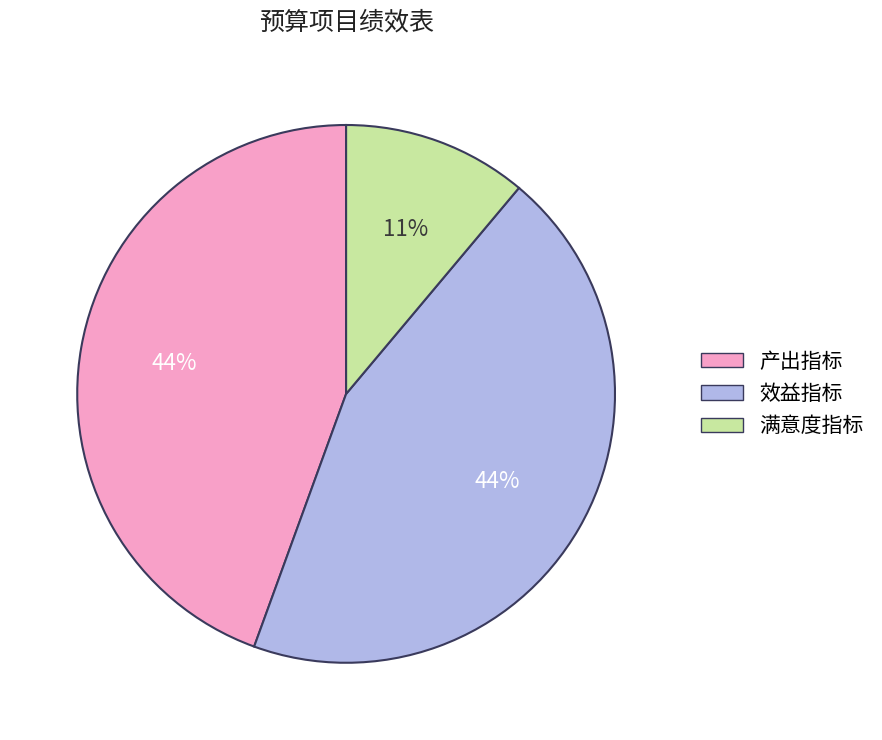

To the nearest percent, what percentage of the pie is 产出指标?

44%